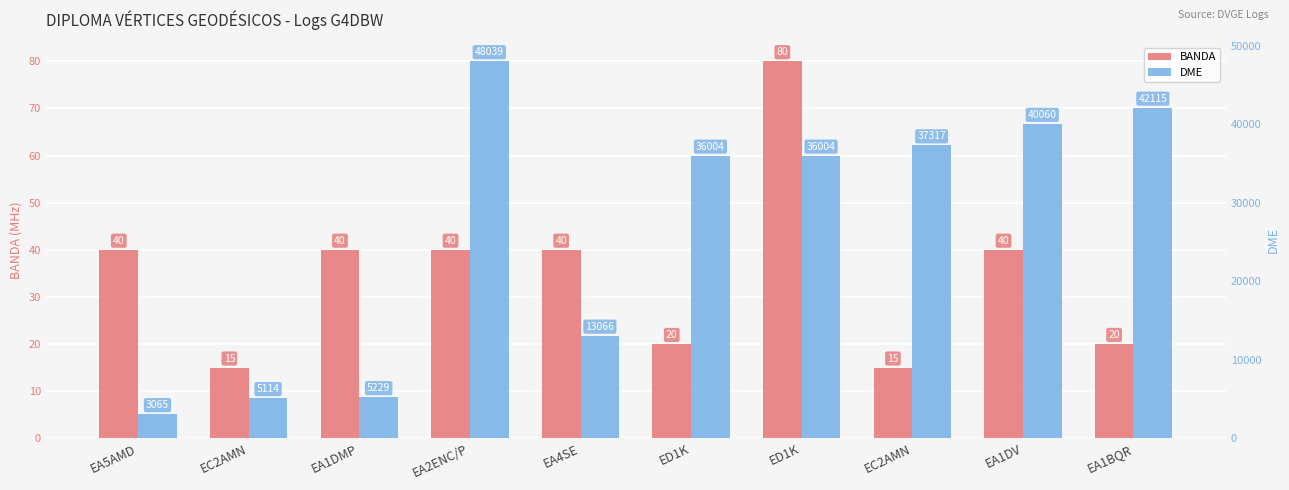

The BANDA series shows 7 at EC2AMN. True or false?

False